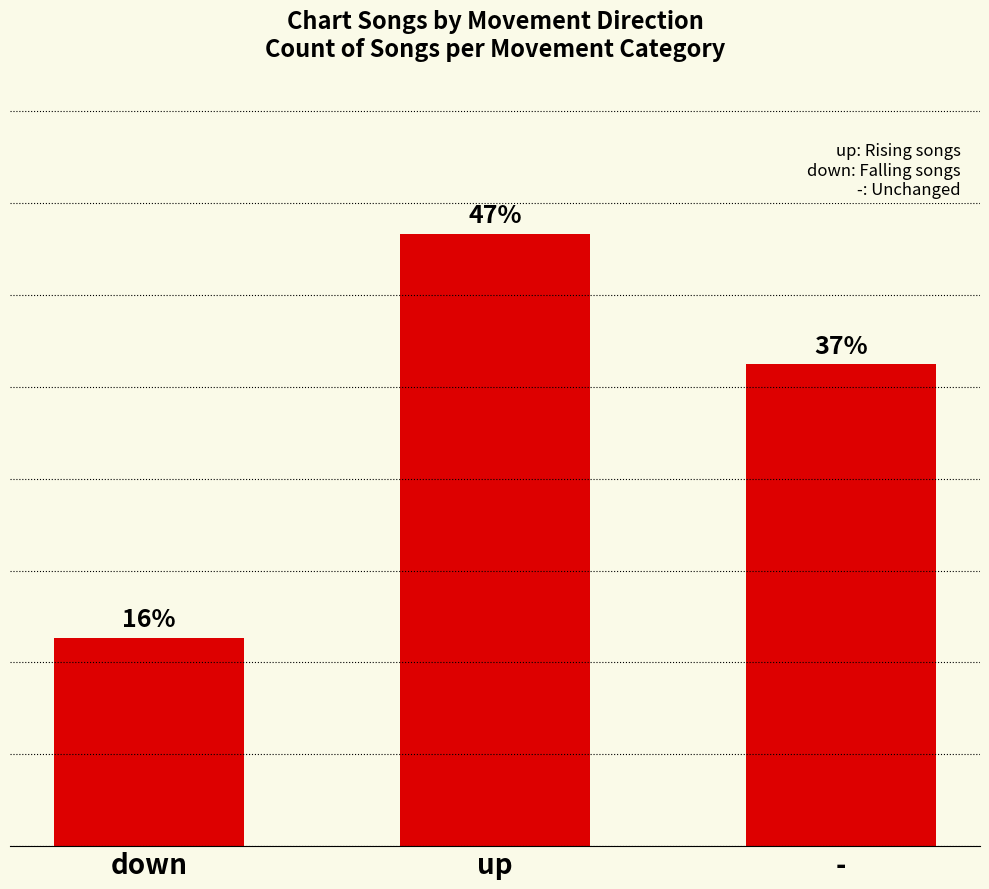

What is the label of the 2nd bar from the right?

up